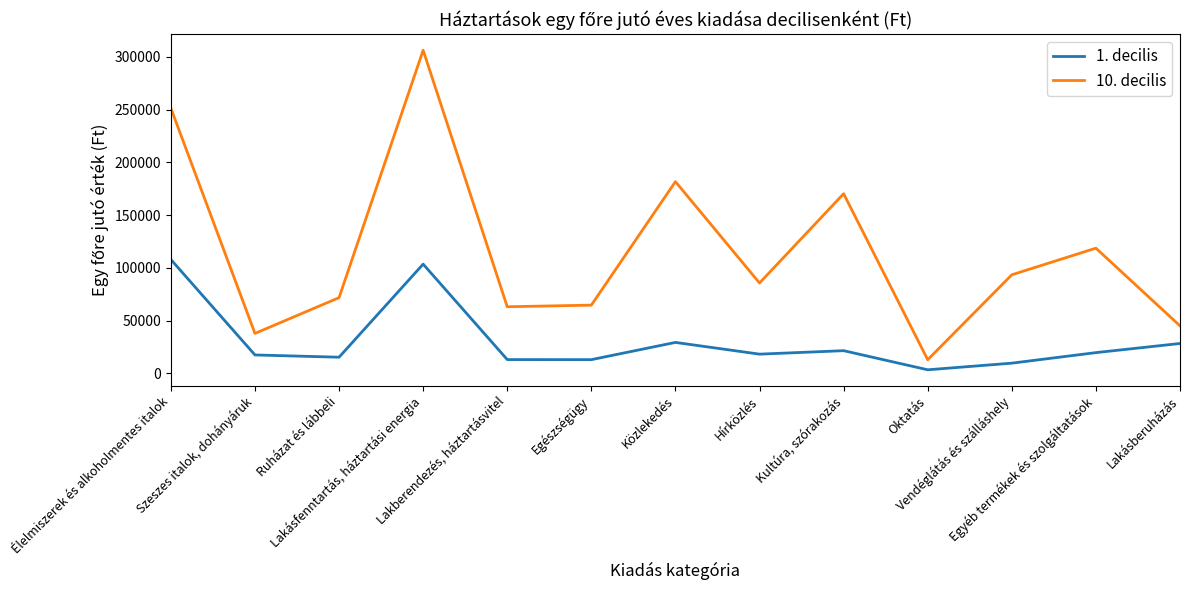

Is the value of 1. decilis at Hírközlés greater than the value of 10. decilis at Kultúra, szórakozás?

No